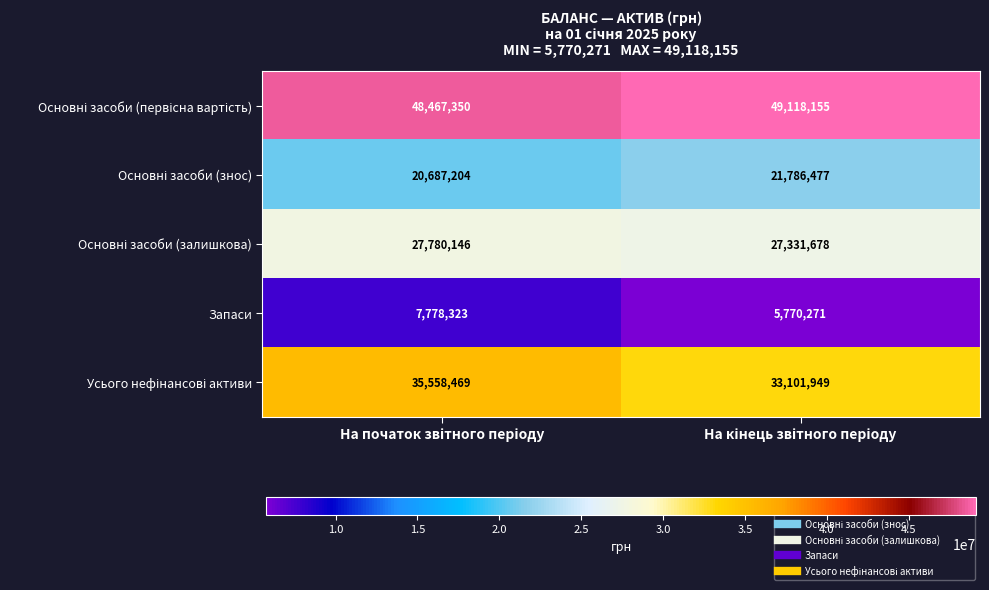

What is the greatest value displayed?

49118155